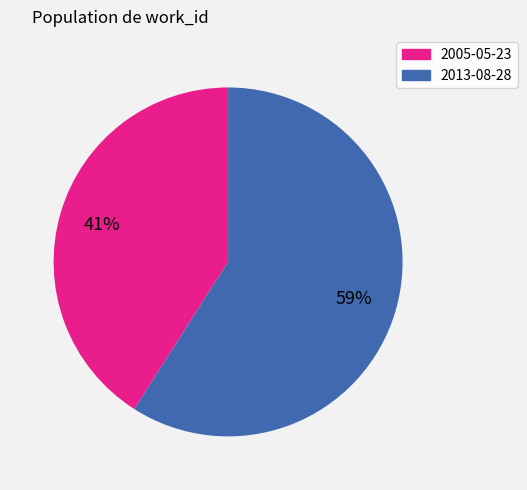

Which category accounts for the majority?

2013-08-28